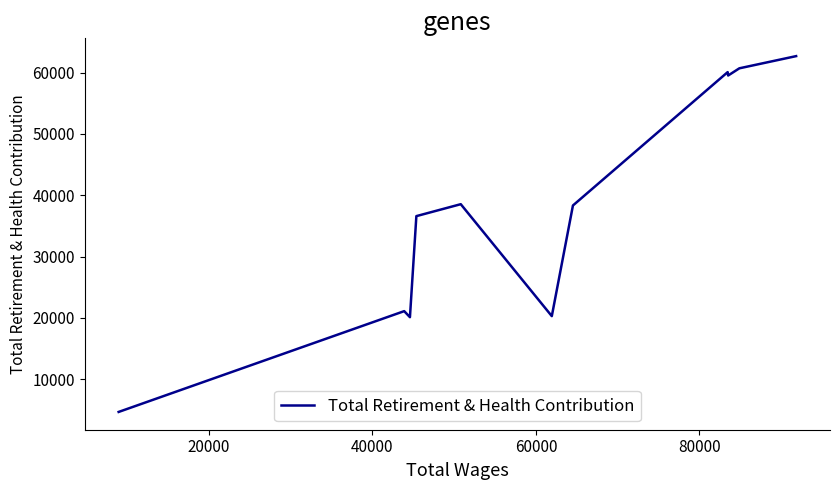

What is the maximum value shown in the chart?

62682